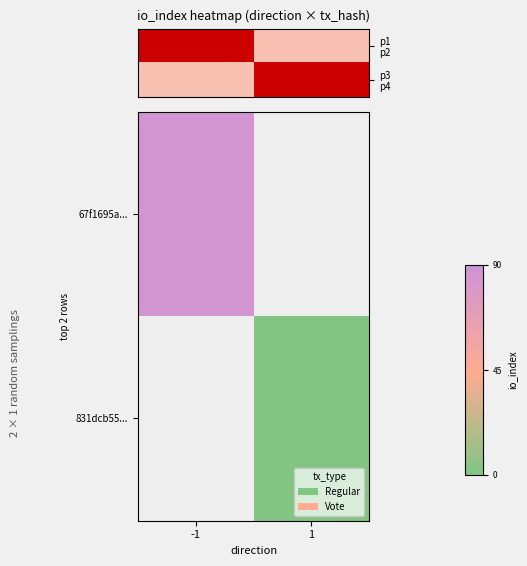

At how many categories does at least one series exceed 43?

1